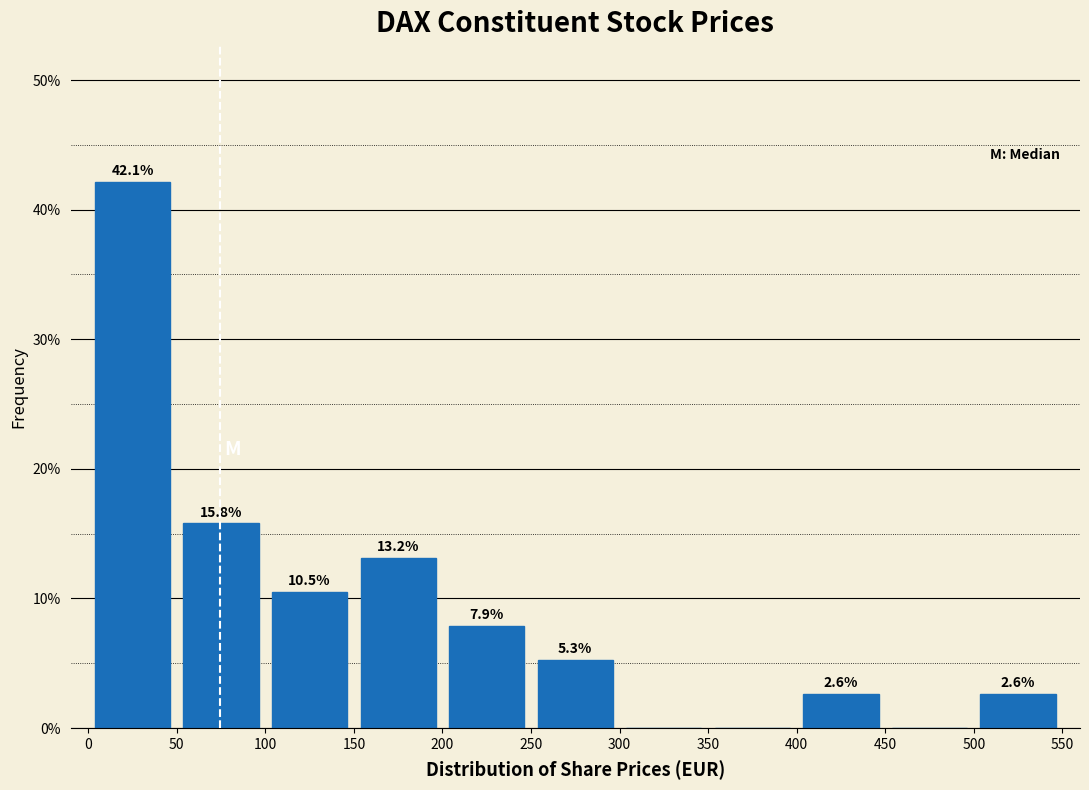

Over which range of the x-axis is the bar tallest?

0 to 50